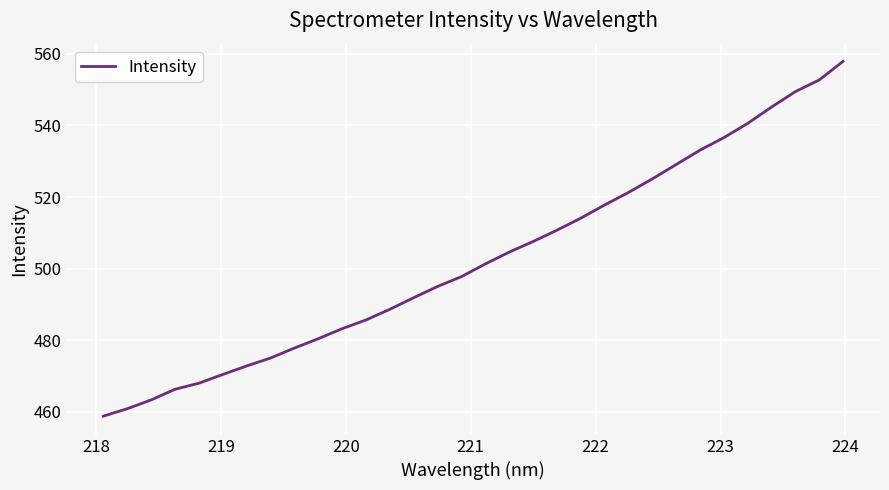

What is the sum of all values?

16082.9